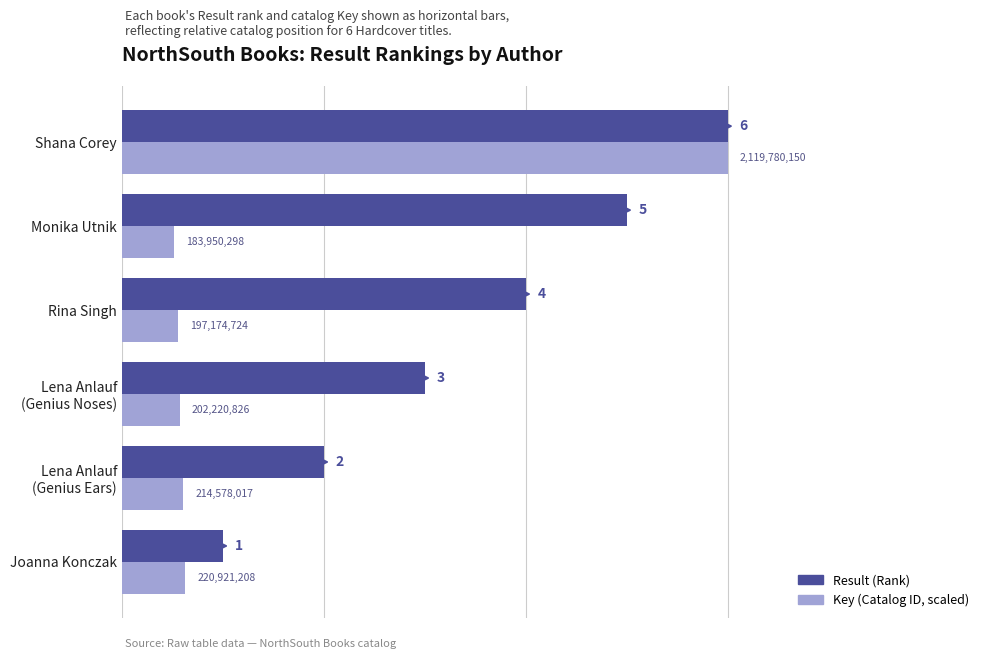

What is the maximum value shown in the chart?

6.0